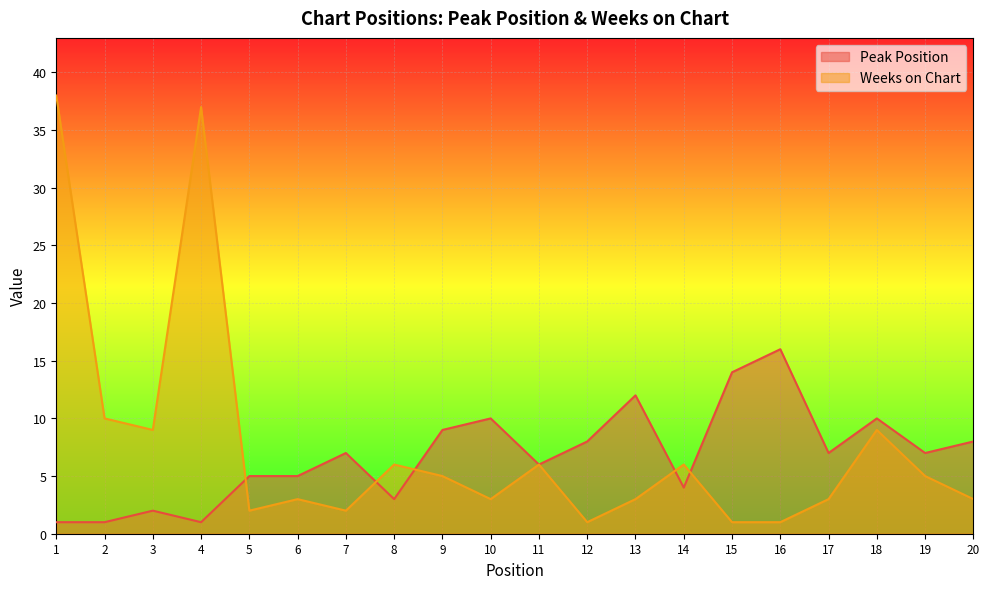

Where is the first local minimum for Weeks on Chart?

3